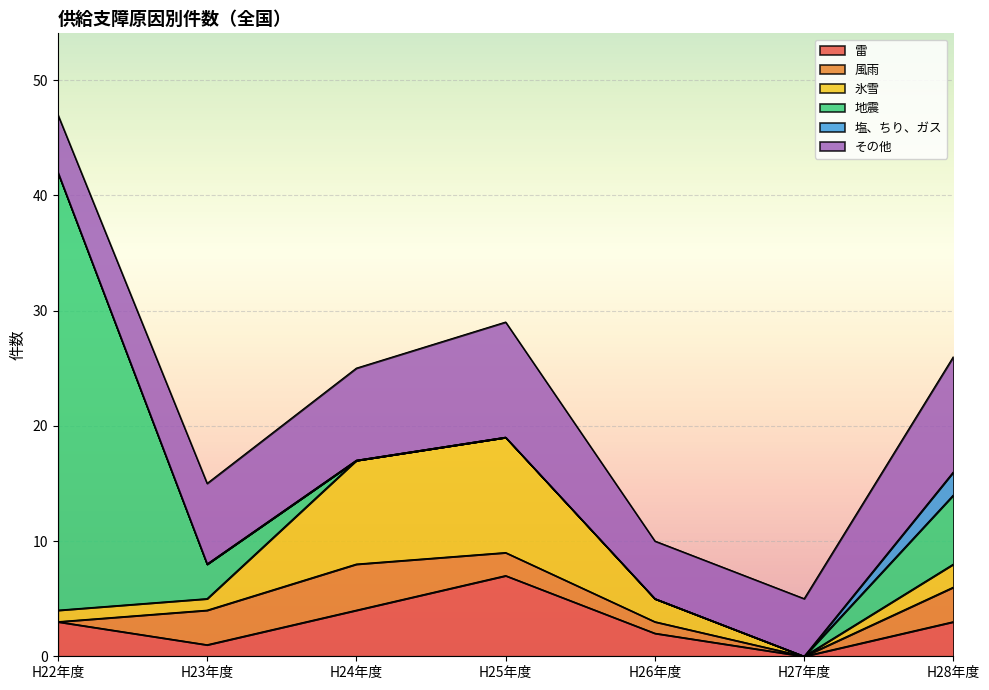

Does the chart display data point markers on the line(s)?

No